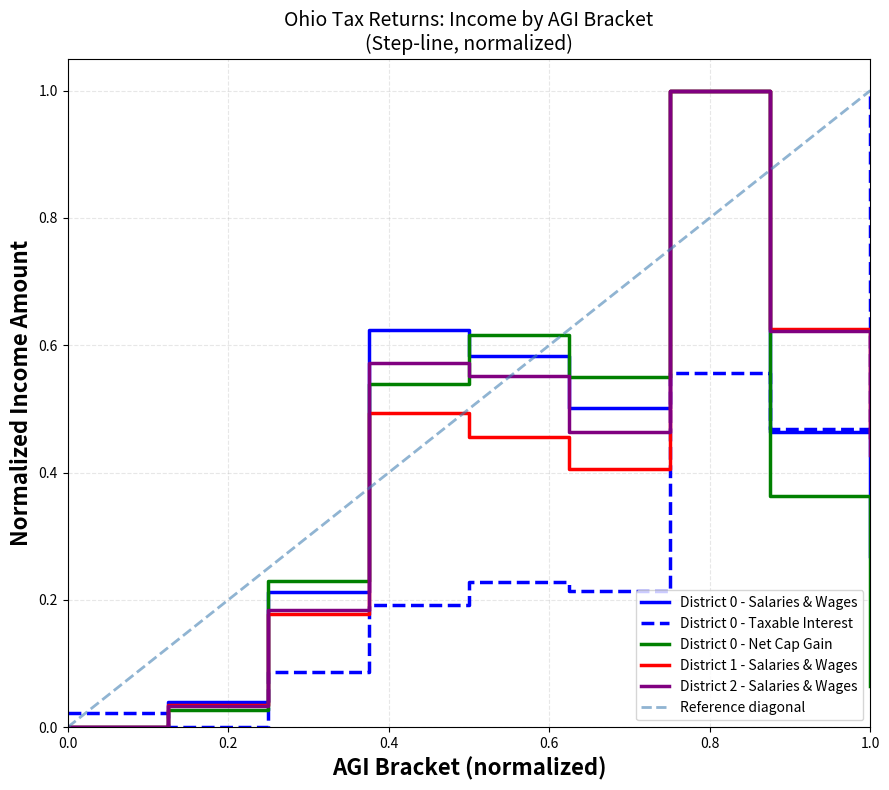

The value of District 0 - Salaries & Wages at 0.0 is 0.4. True or false?

False